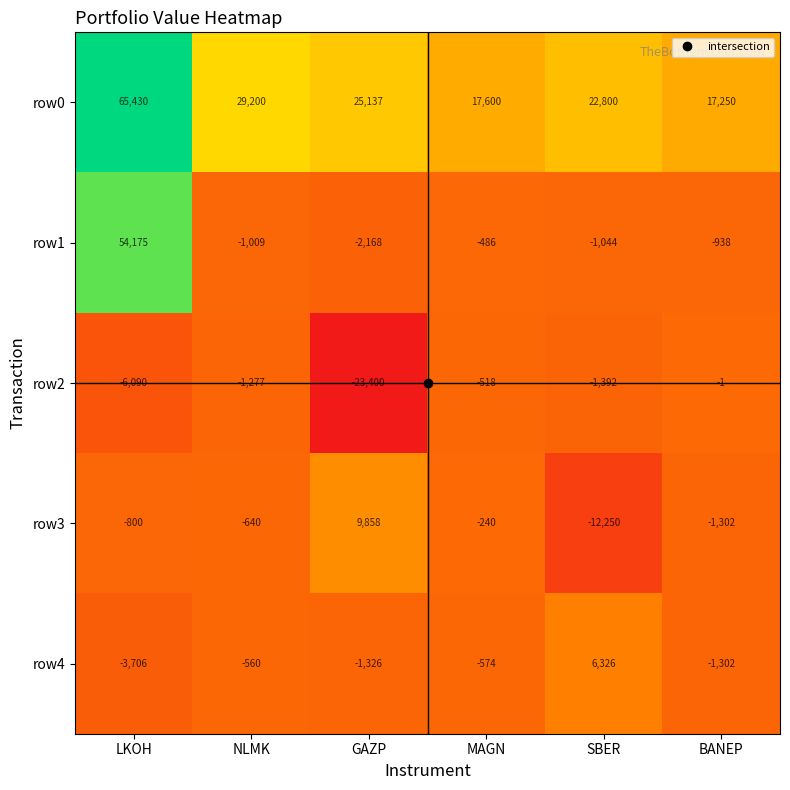

Is it true that row3 equals -640 at NLMK?

True